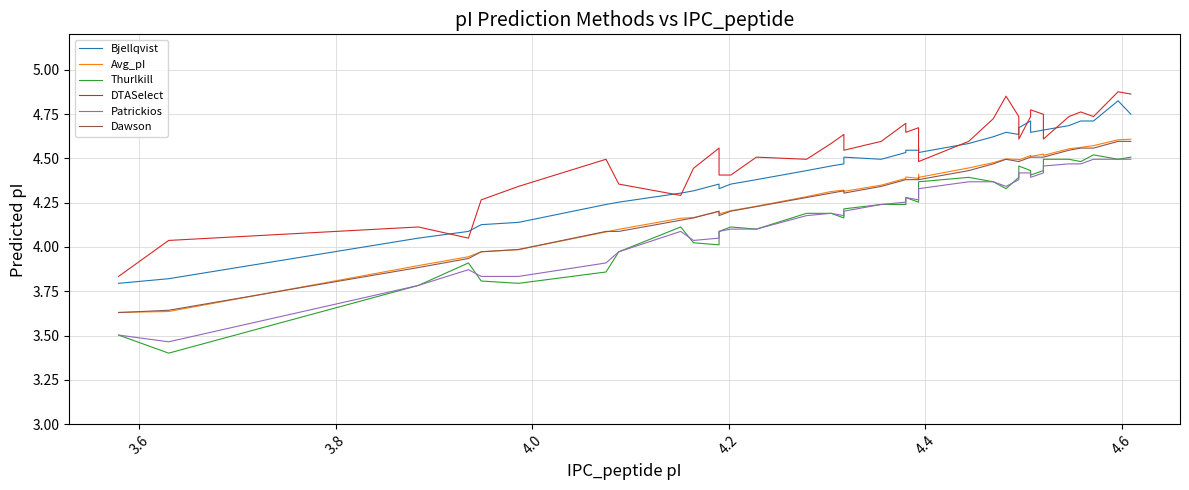

Where is the first local minimum for Thurlkill?

3.6